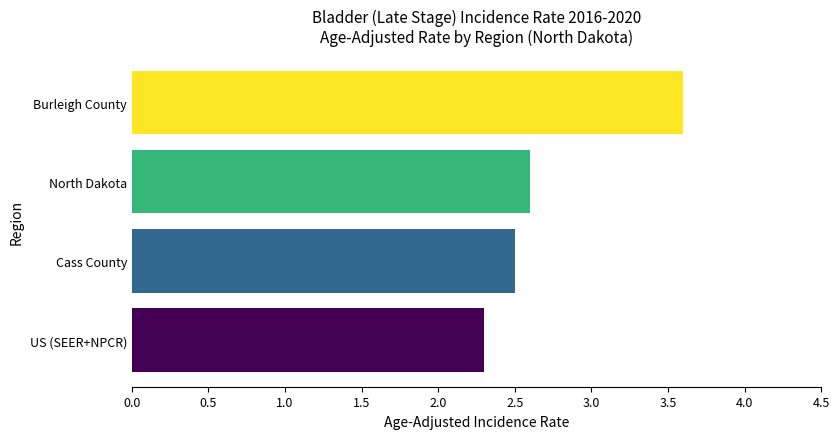

The chart shows a value of 2.3 at US (SEER+NPCR). True or false?

True